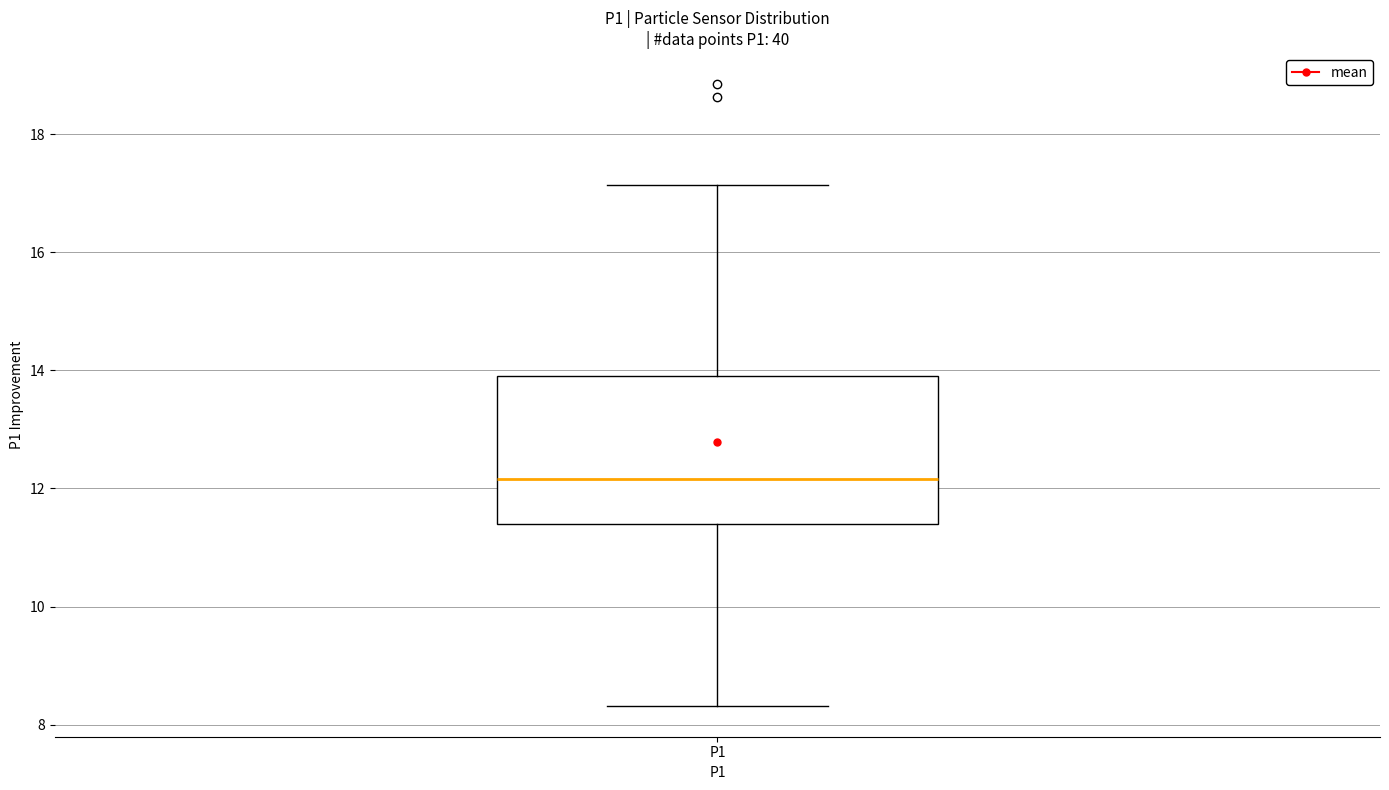

Where is the upper edge of the box for P1 on the y-axis? The values are not printed on the chart, so give them approximately, as read against the axis.

14.0